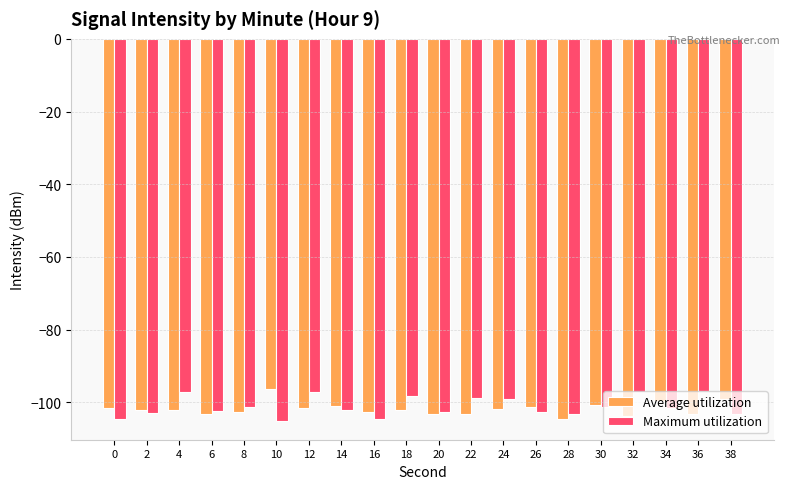

True or false: Maximum utilization has a value of -97.2 at 32.

True